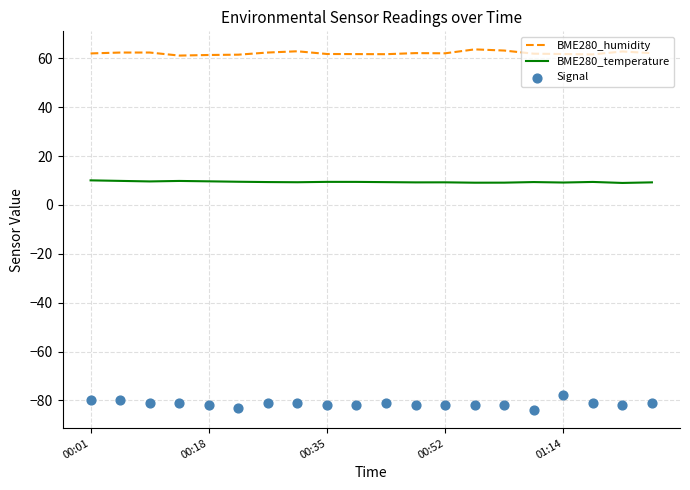

True or false: BME280_humidity and BME280_temperature intersect in this chart.

False